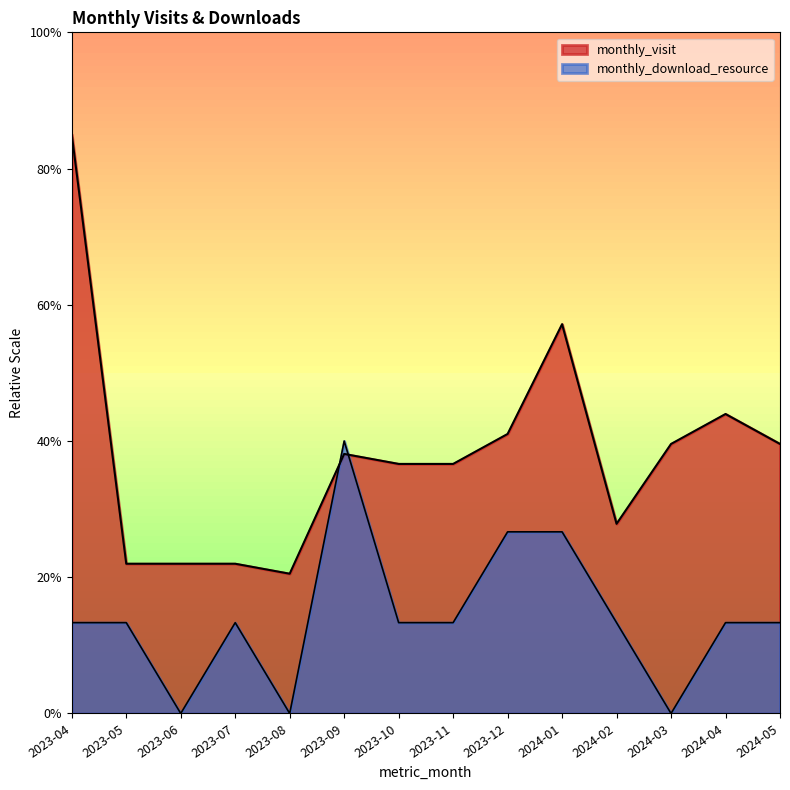

Where is monthly_download_resource nearest to the value 20?

2023-12